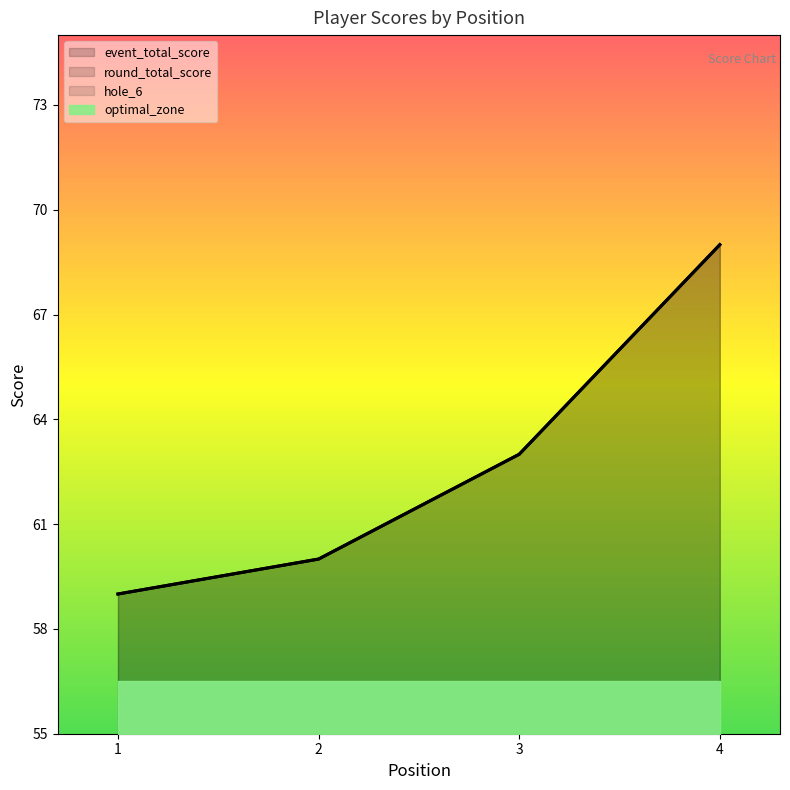

The event_total_score series shows 27 at 1. True or false?

False